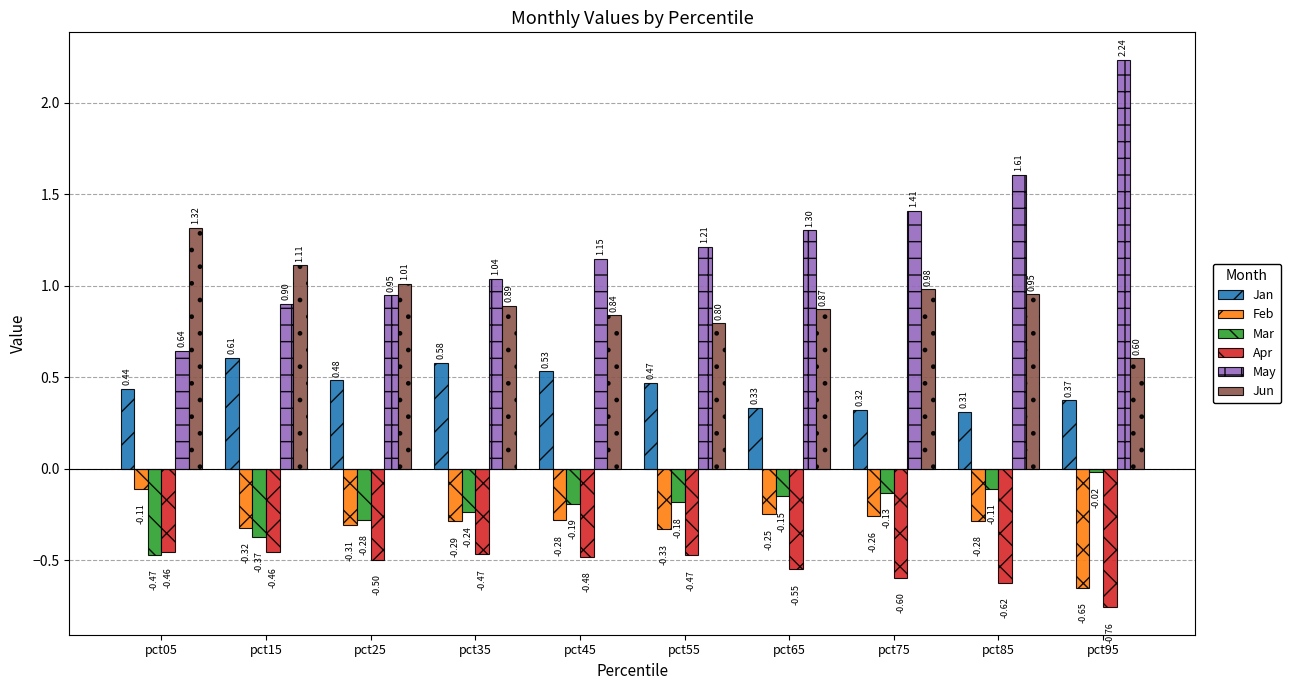

At pct85, list the series in order from smallest to largest.

Apr, Feb, Mar, Jan, Jun, May